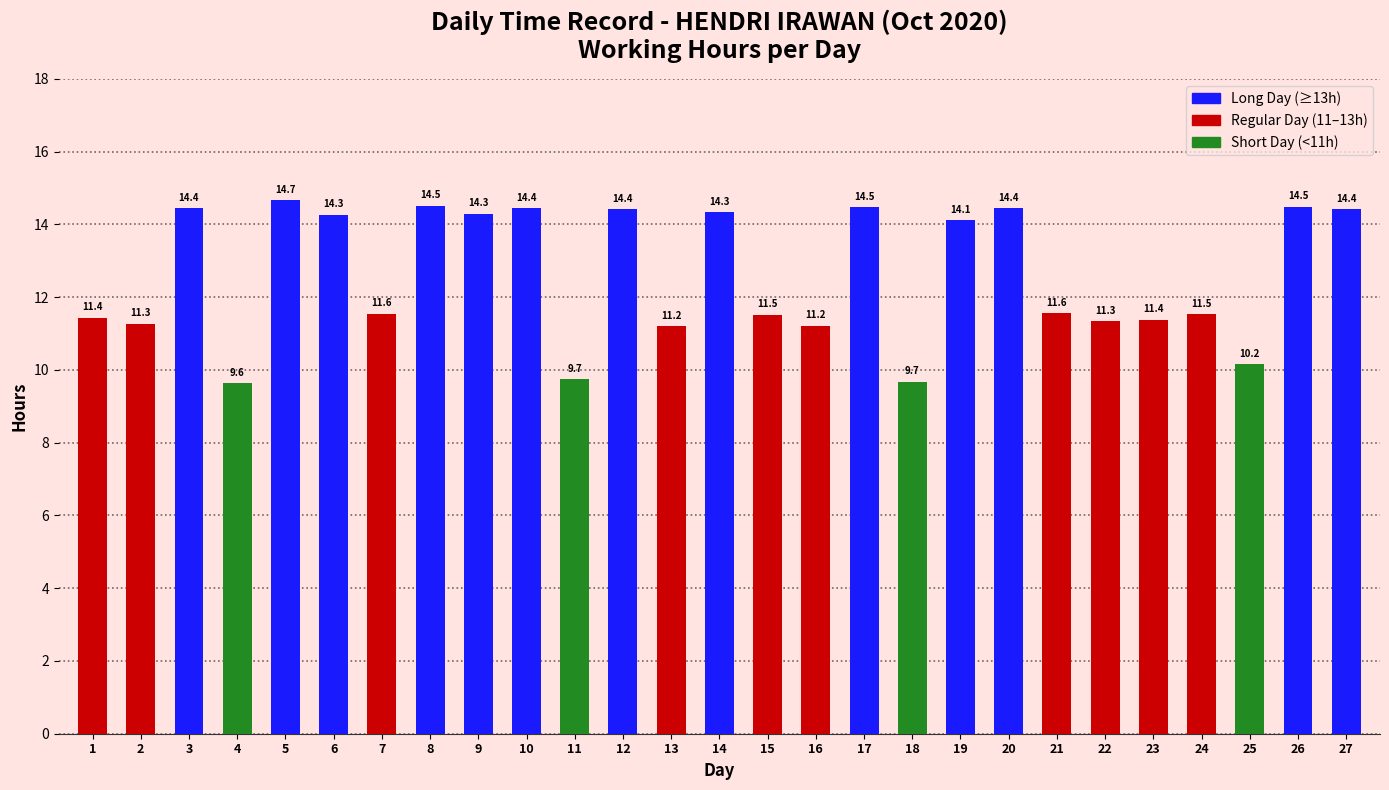

What is the sum of all values?

340.6